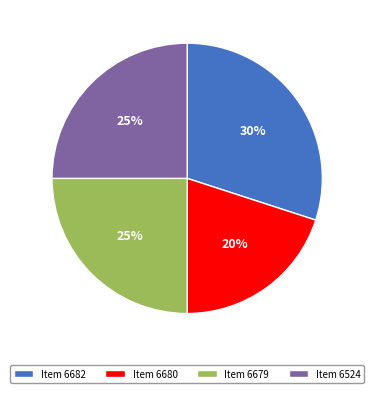

What is the ratio of the value at Item 6680 to the value at Item 6682?

0.7